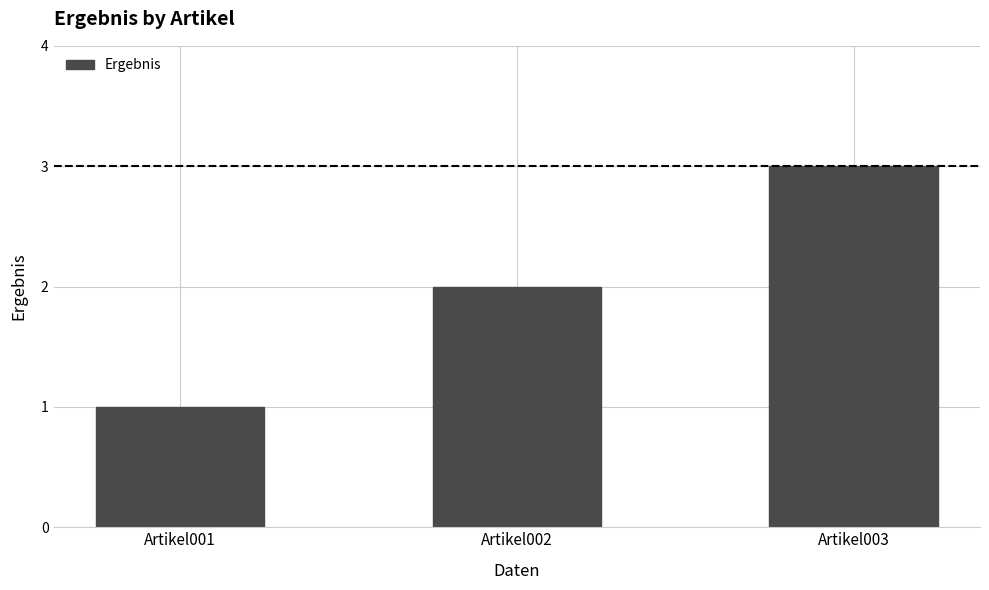

Rank the categories by value from highest to lowest.

Artikel003, Artikel002, Artikel001